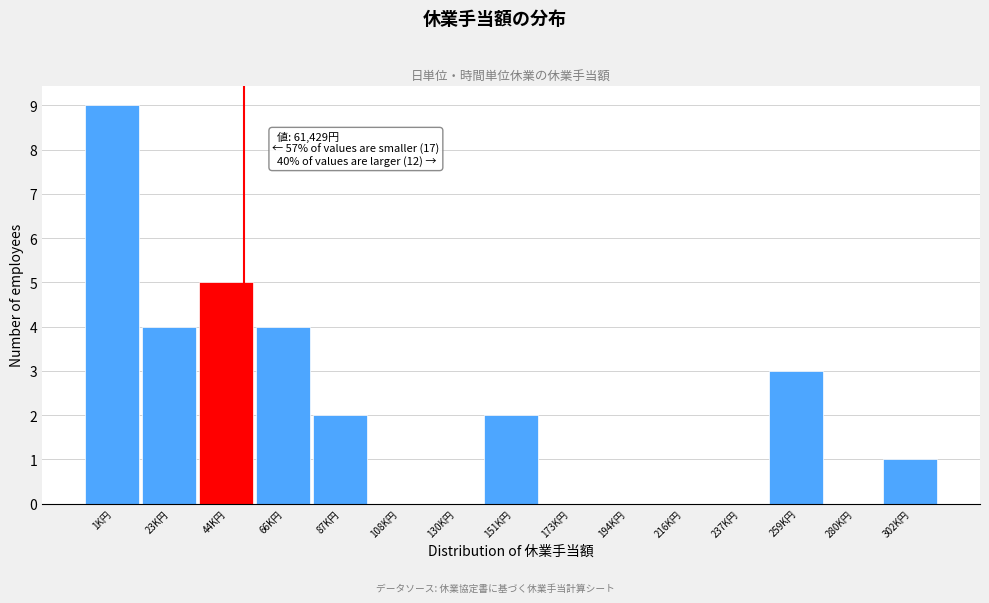

Reading left to right, list all the values displayed in this chart.

1K円=9	23K円=4	44K円=5	66K円=4	87K円=2	108K円=0	130K円=0	151K円=2	173K円=0	194K円=0	216K円=0	237K円=0	259K円=3	280K円=0	302K円=1